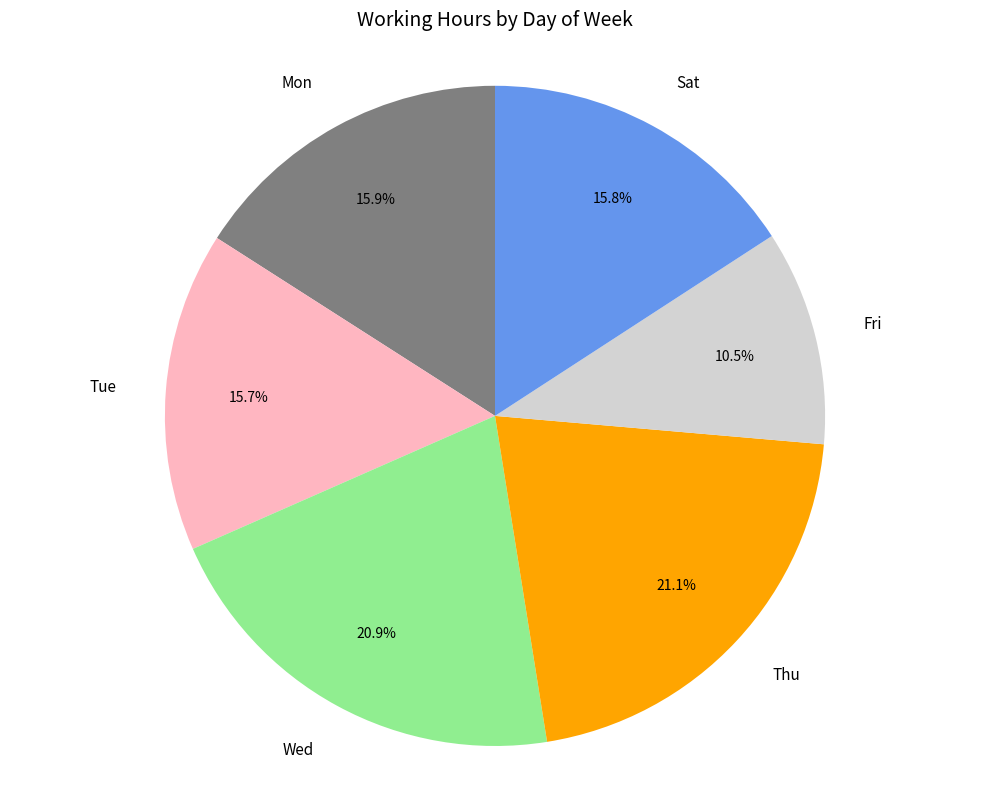

Between Mon and Wed, which is larger?

Wed